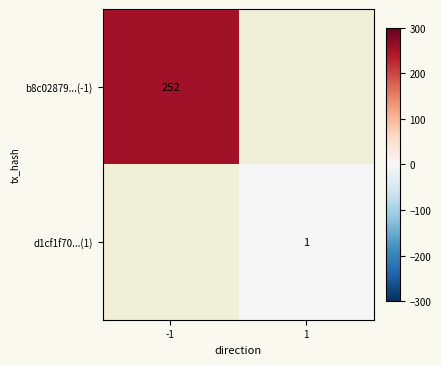

Which has a higher value, 1 or -1?

-1